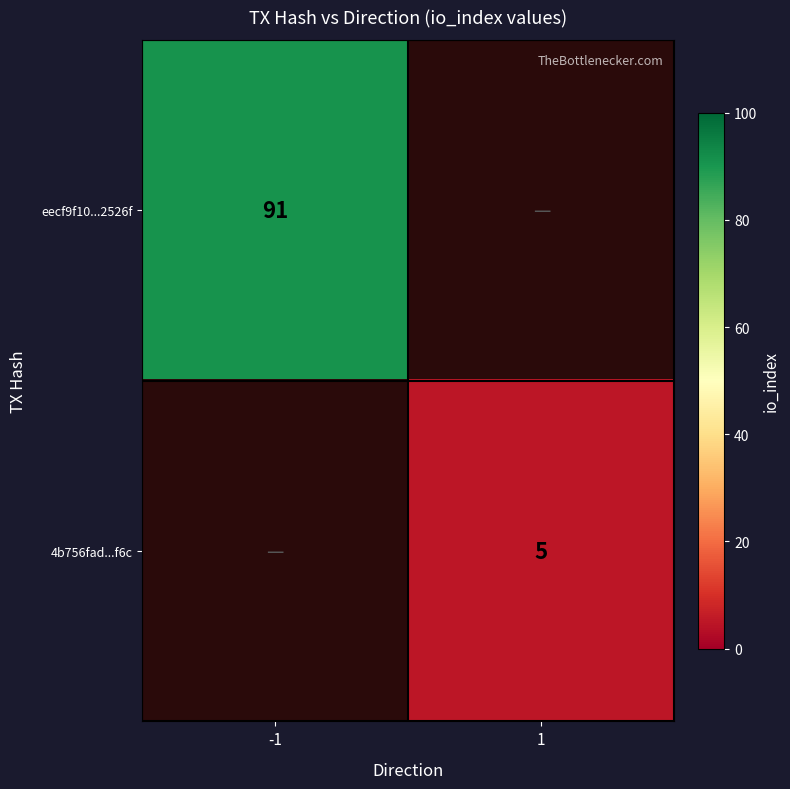

Is it true that 4b756fad...f6c equals 5 at 1?

True